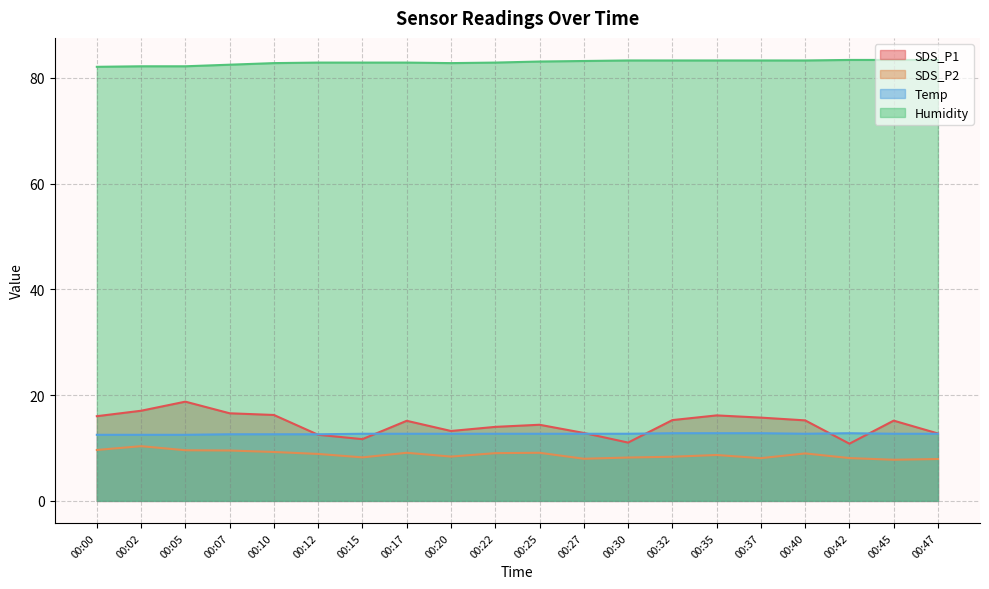

What are all the series names shown in the legend?

SDS_P1, SDS_P2, Temp, Humidity